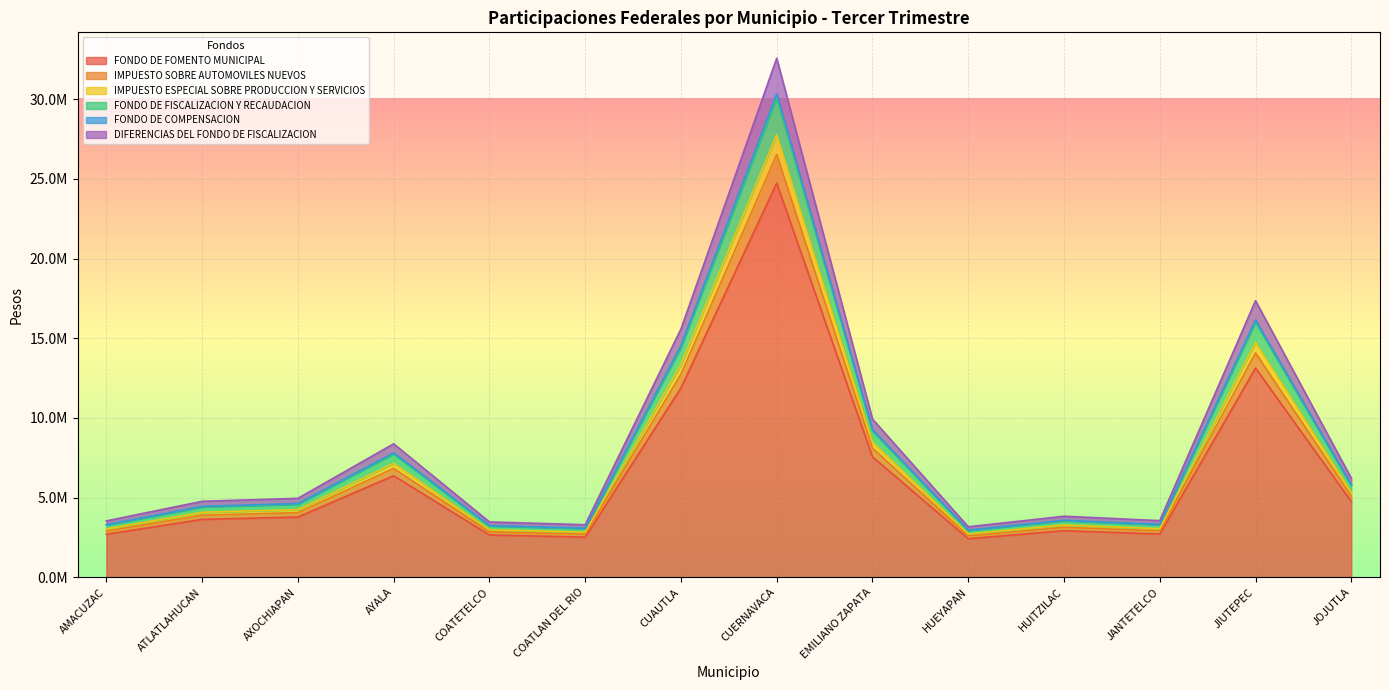

What are all the series names shown in the legend?

FONDO DE FOMENTO MUNICIPAL, IMPUESTO SOBRE AUTOMOVILES NUEVOS, IMPUESTO ESPECIAL SOBRE PRODUCCION Y SERVICIOS, FONDO DE FISCALIZACION Y RECAUDACION, FONDO DE COMPENSACION, DIFERENCIAS DEL FONDO DE FISCALIZACION